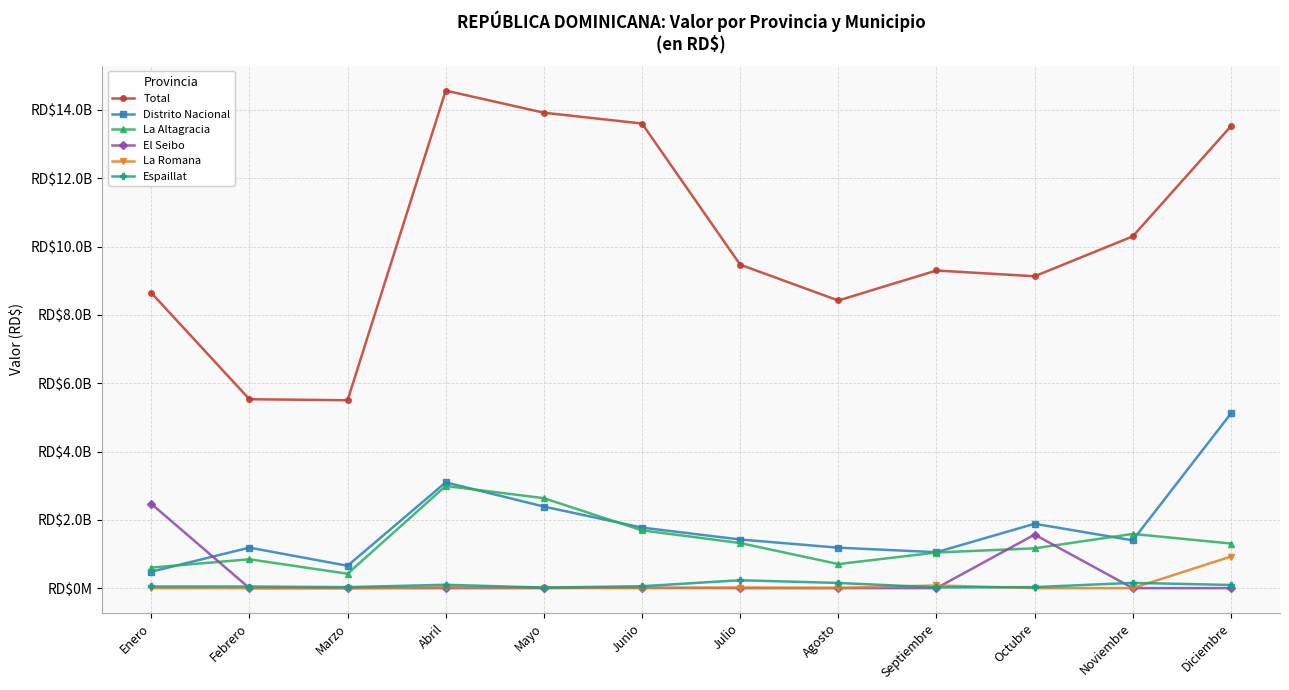

What is the total value across all series at Abril?

20777943141.1